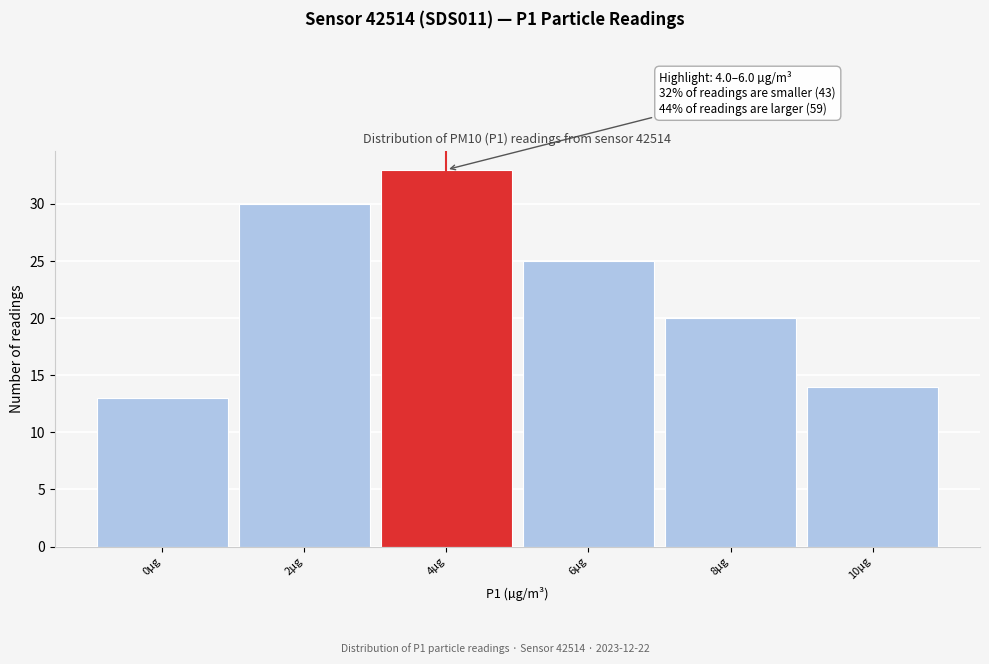

Reading left to right, extract all data points from this chart.

0µg=13	2µg=30	4µg=33	6µg=25	8µg=20	10µg=14